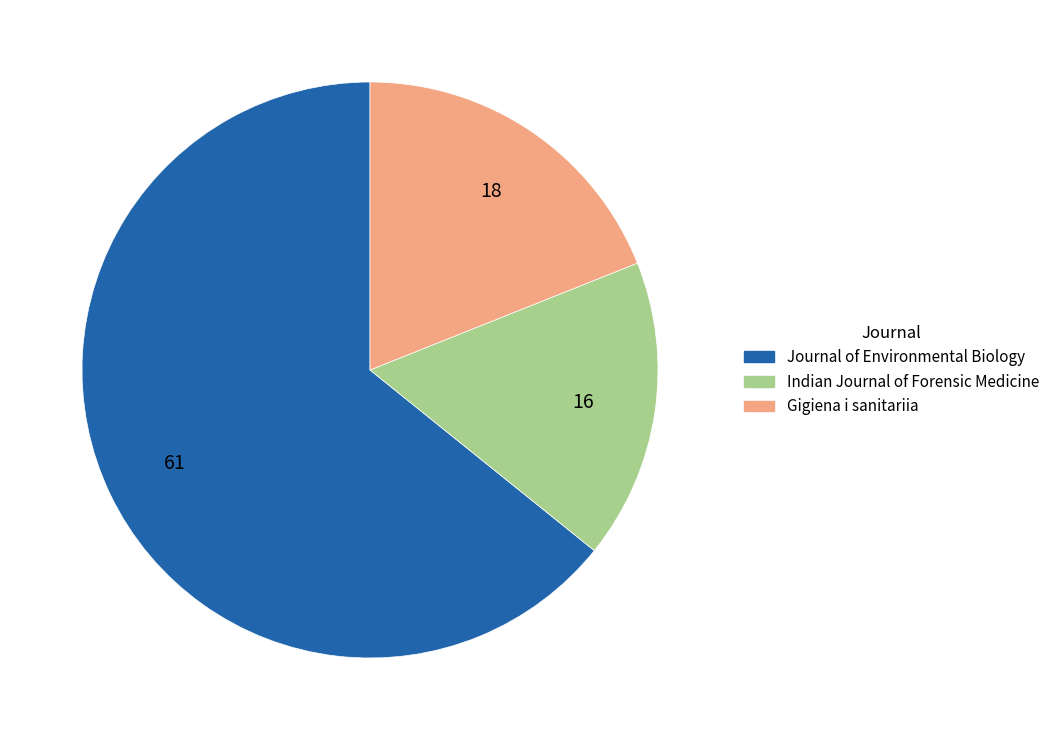

Which slice is the largest?

Journal of Environmental Biology